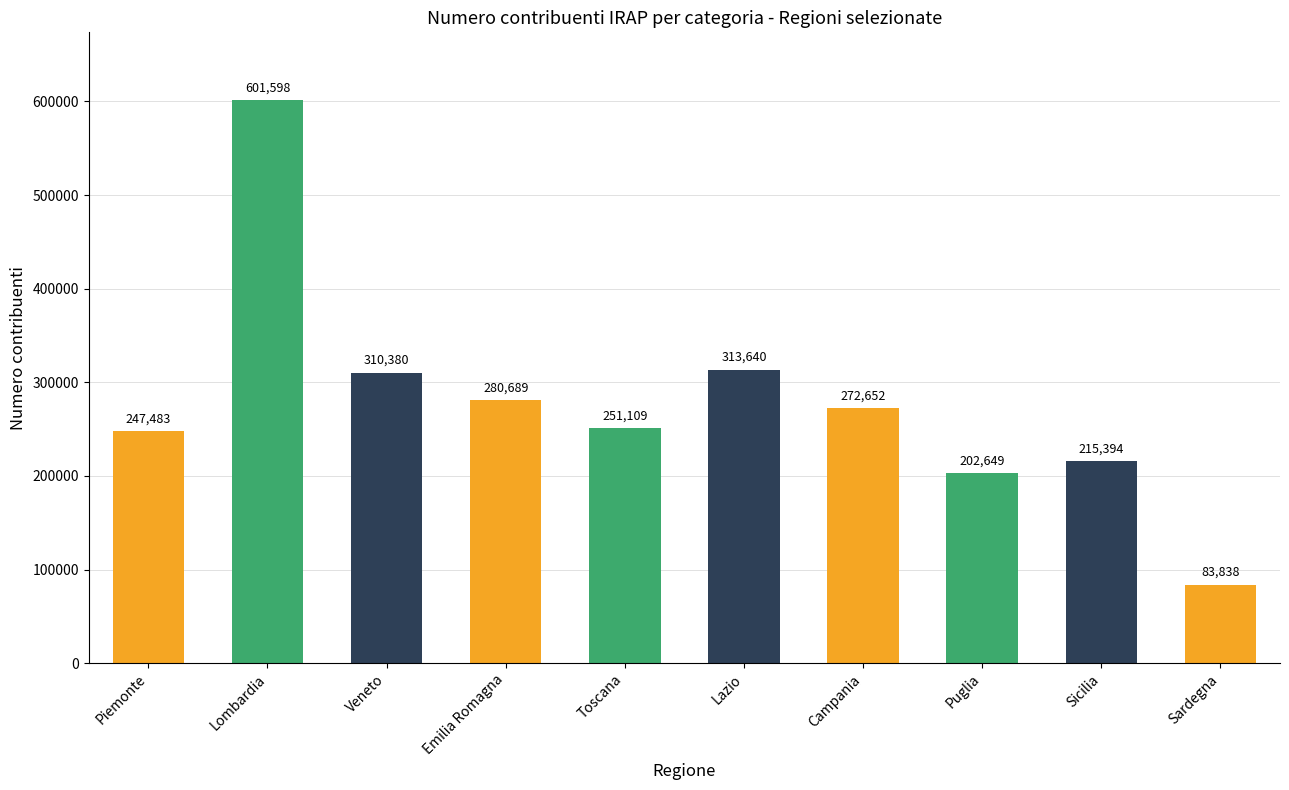

Which label corresponds to the largest value in the chart?

Lombardia